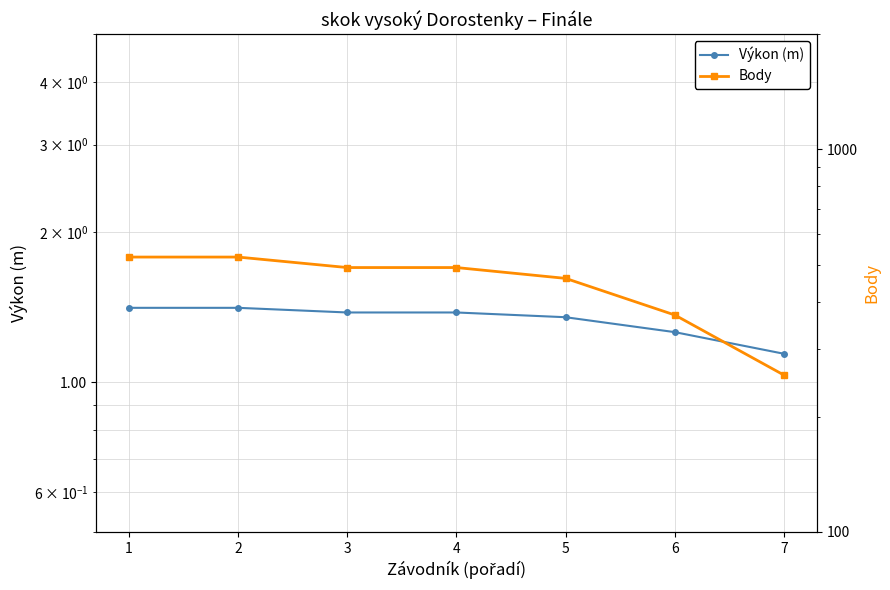

What is the value of the Body point at the 3rd from the left?

491.0